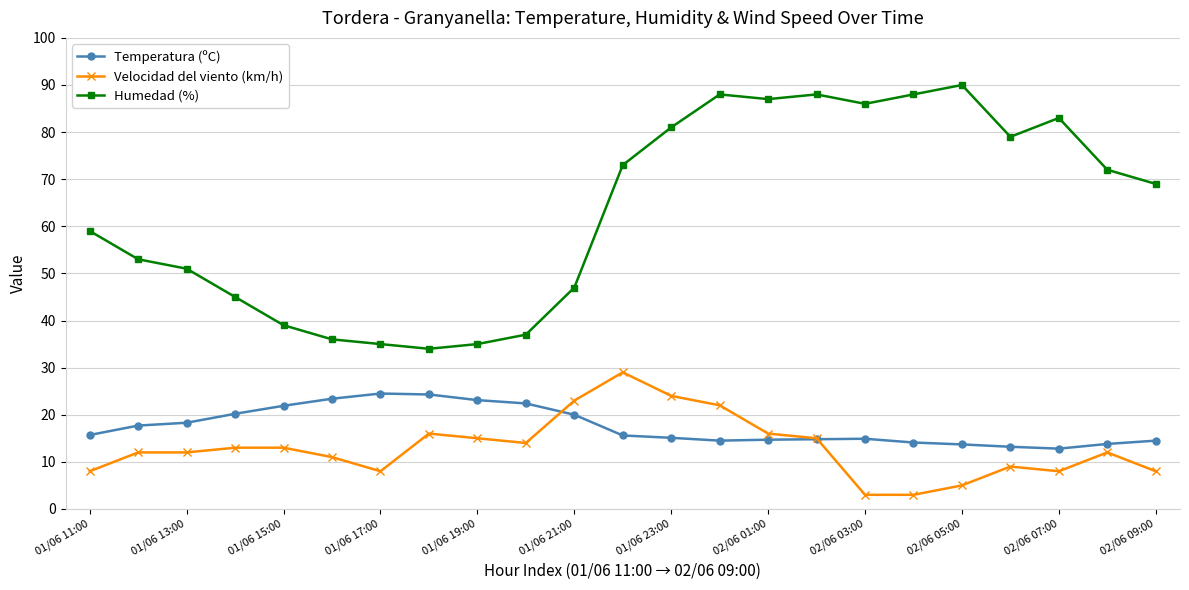

What are all the series names shown in the legend?

Temperatura (ºC), Velocidad del viento (km/h), Humedad (%)